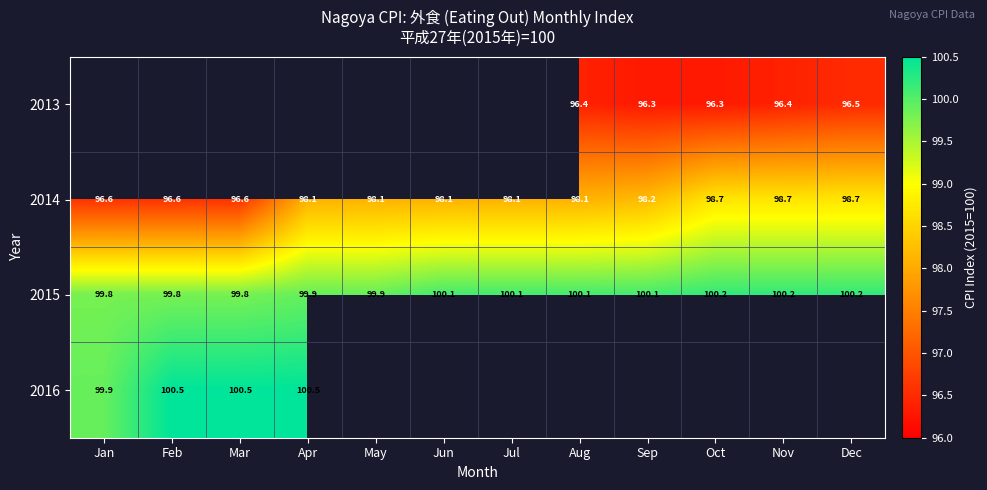

What is the difference between the maximum and minimum values in the 2014 series?

2.1